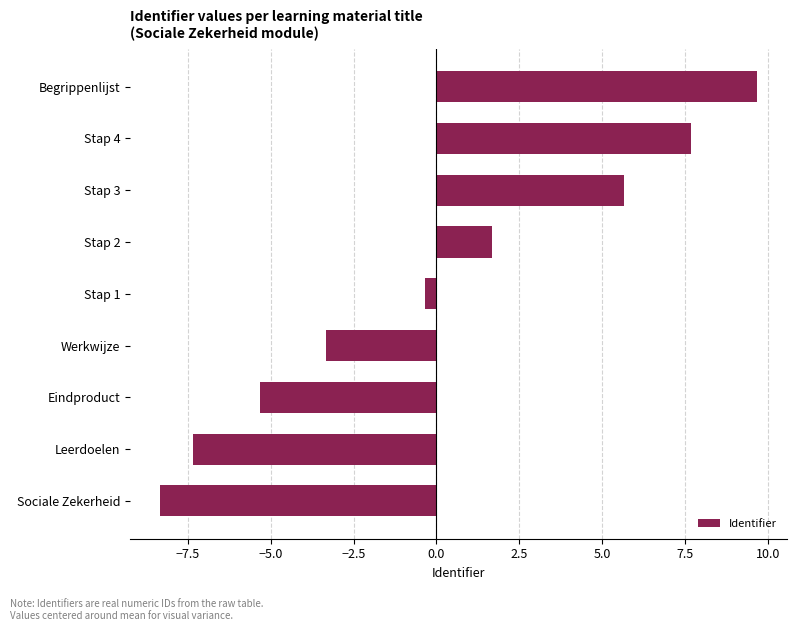

What is the approximate value at Stap 2?

1.7